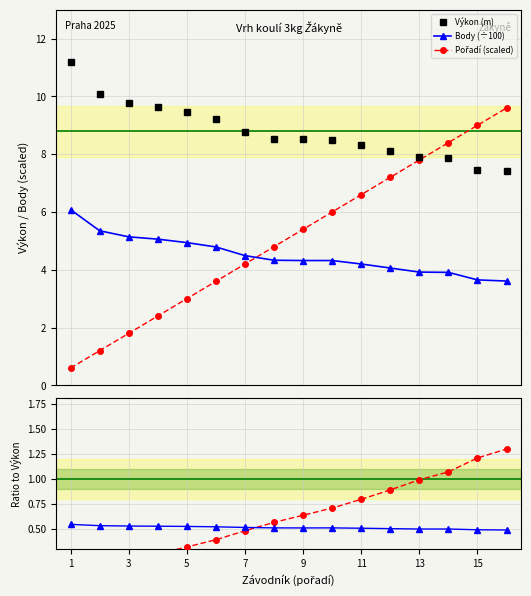

What is the average value of the Body (÷100) series?

4.5